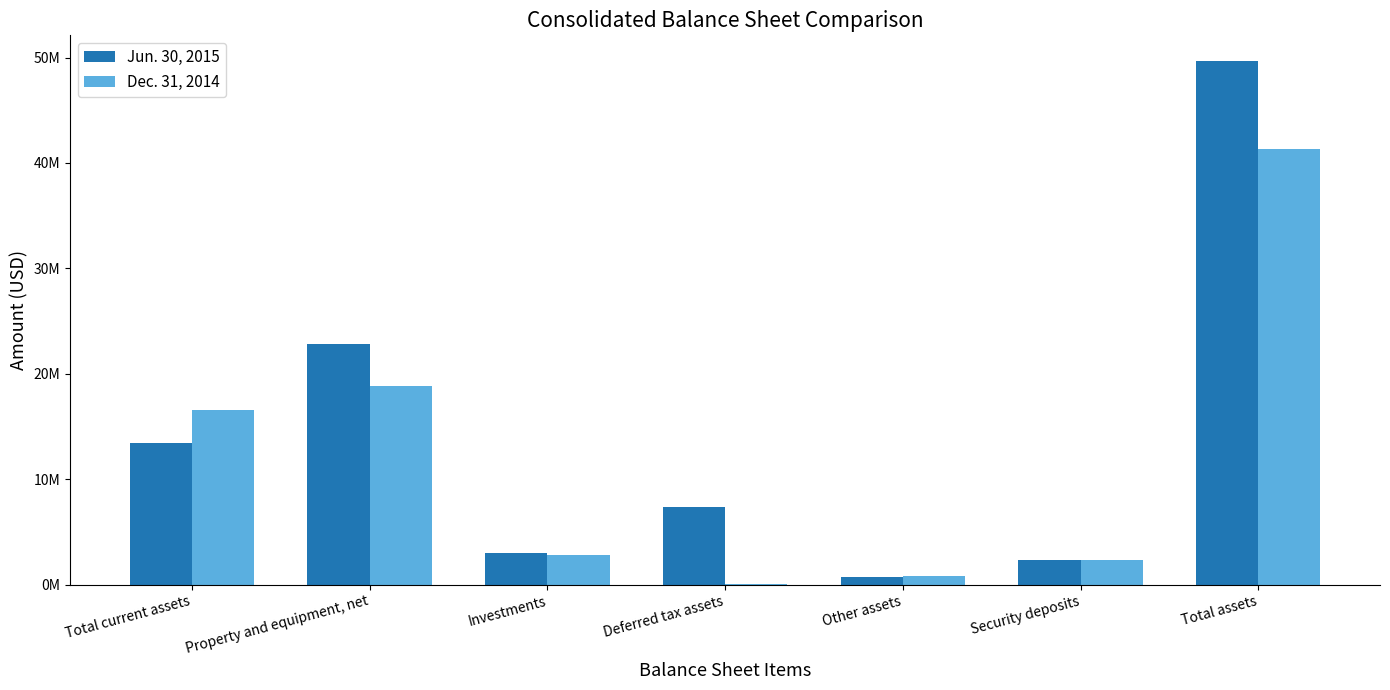

What are all the series names shown in the legend?

Jun. 30, 2015, Dec. 31, 2014